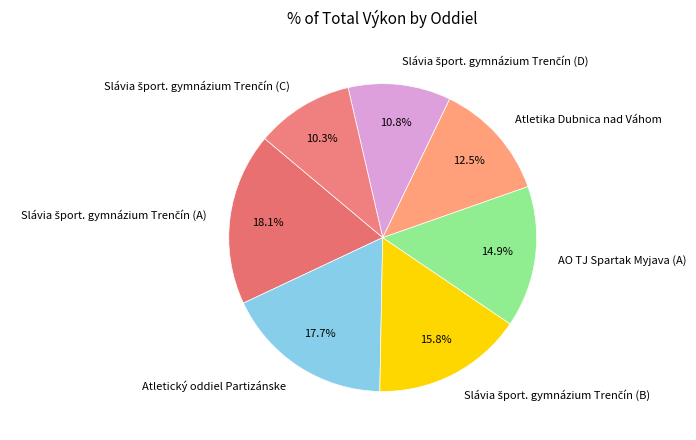

How many slices are in this pie chart?

7